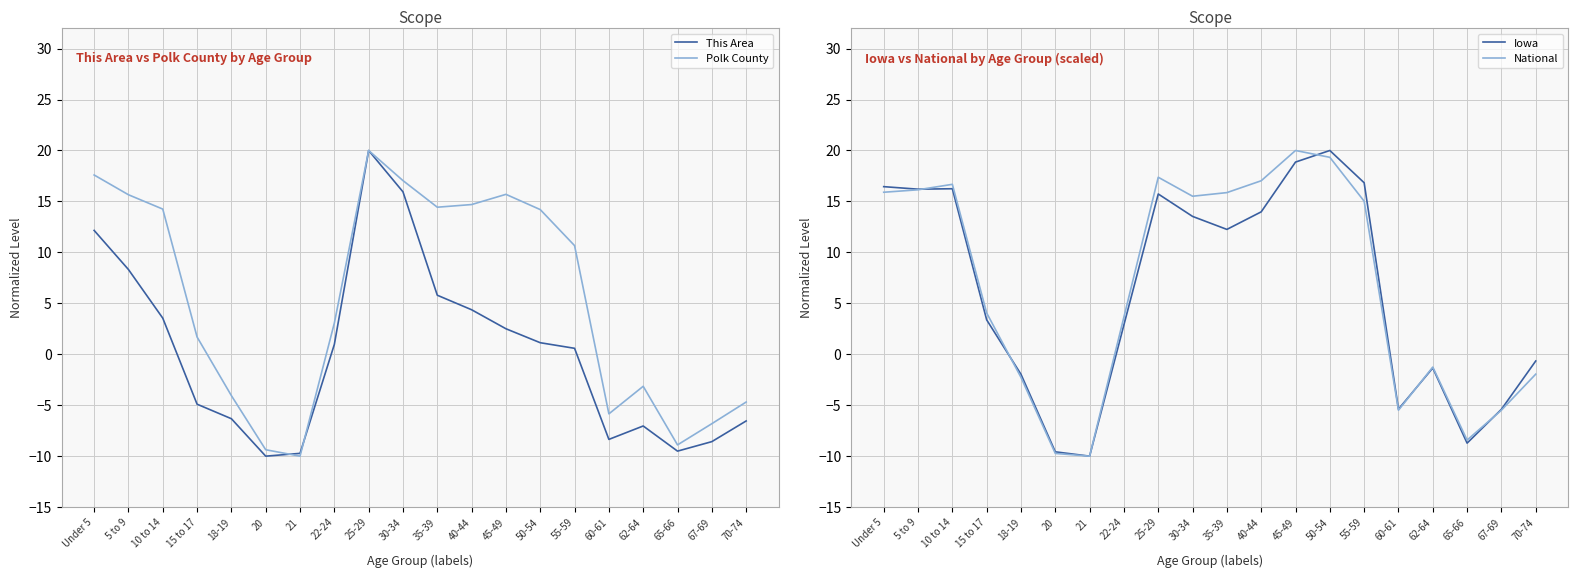

What is the average value of the This Area series?

0.2